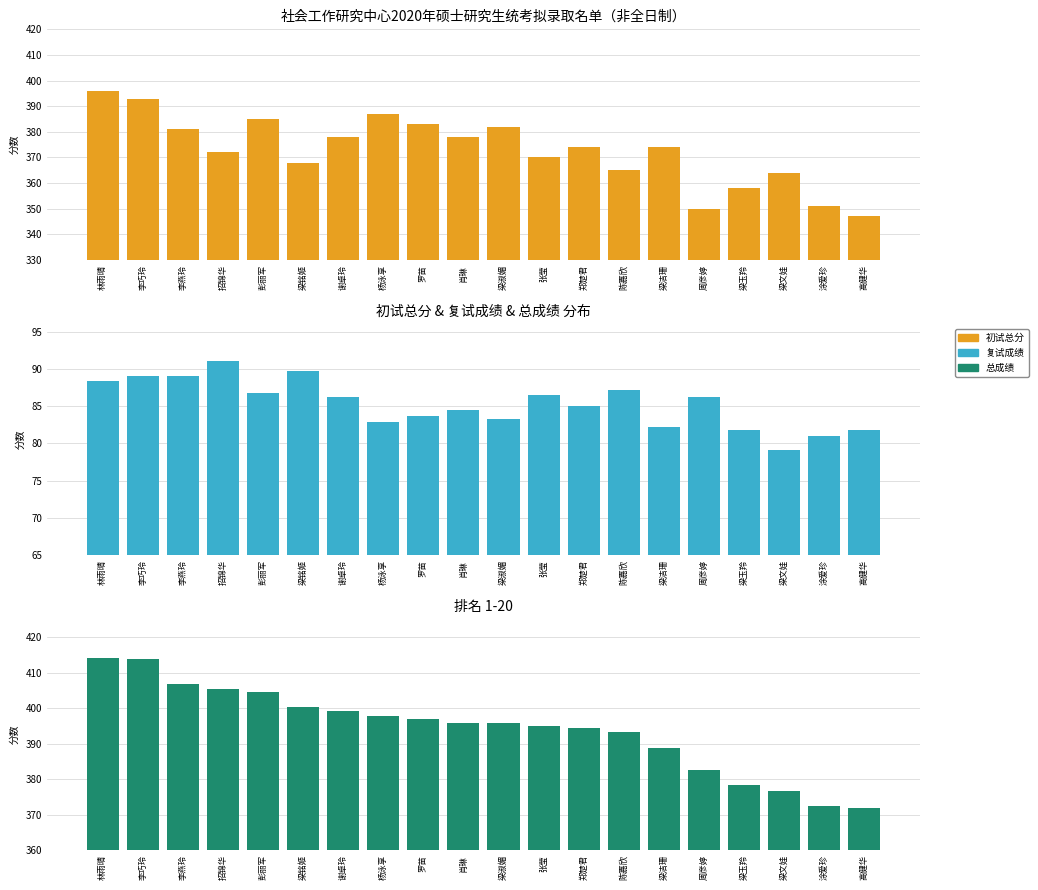

At which category is the sum across all series the highest?

林雨晴